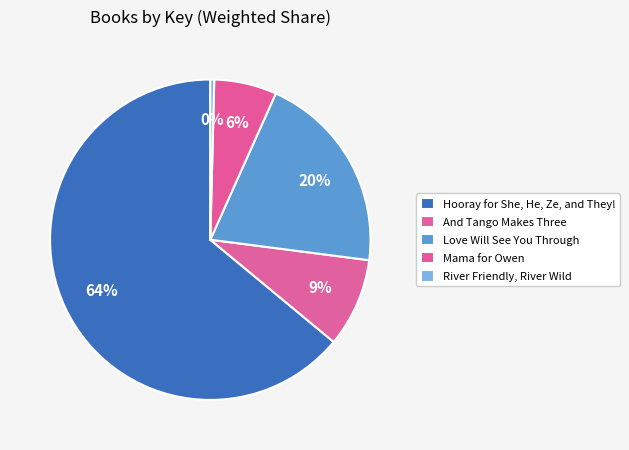

Count the number of slices in the pie.

5